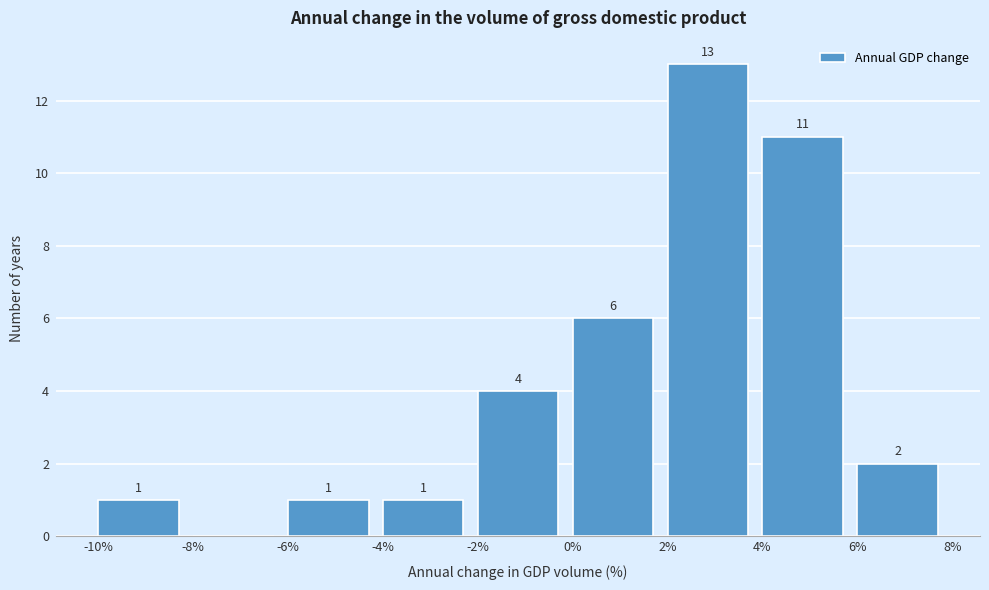

Over which range of the x-axis is the bar tallest?

2% to 4%